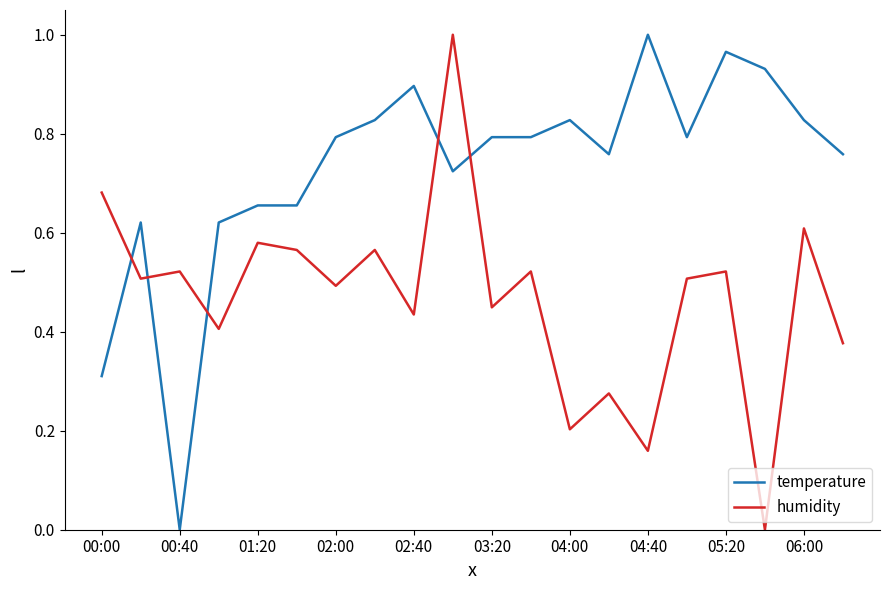

Which series has the largest total across all categories?

temperature